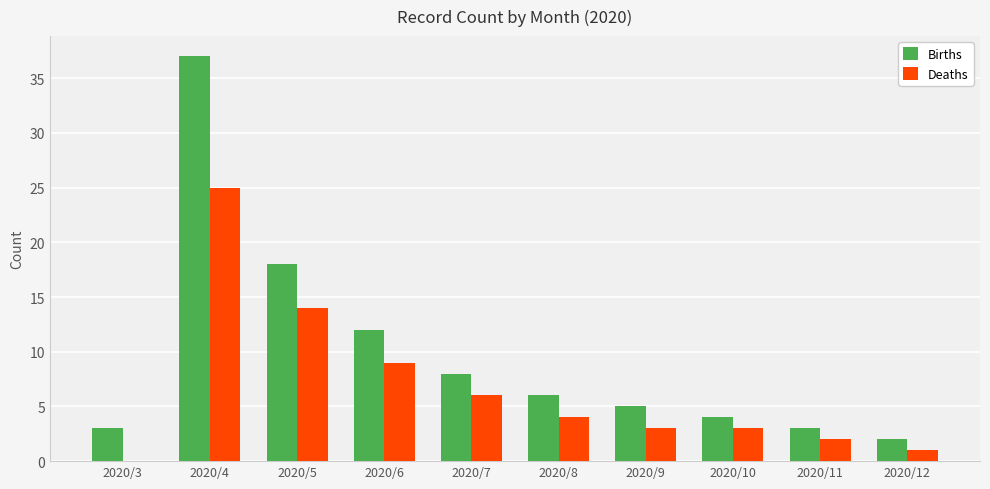

Which series changed the most between 2020/4 and 2020/11?

Births